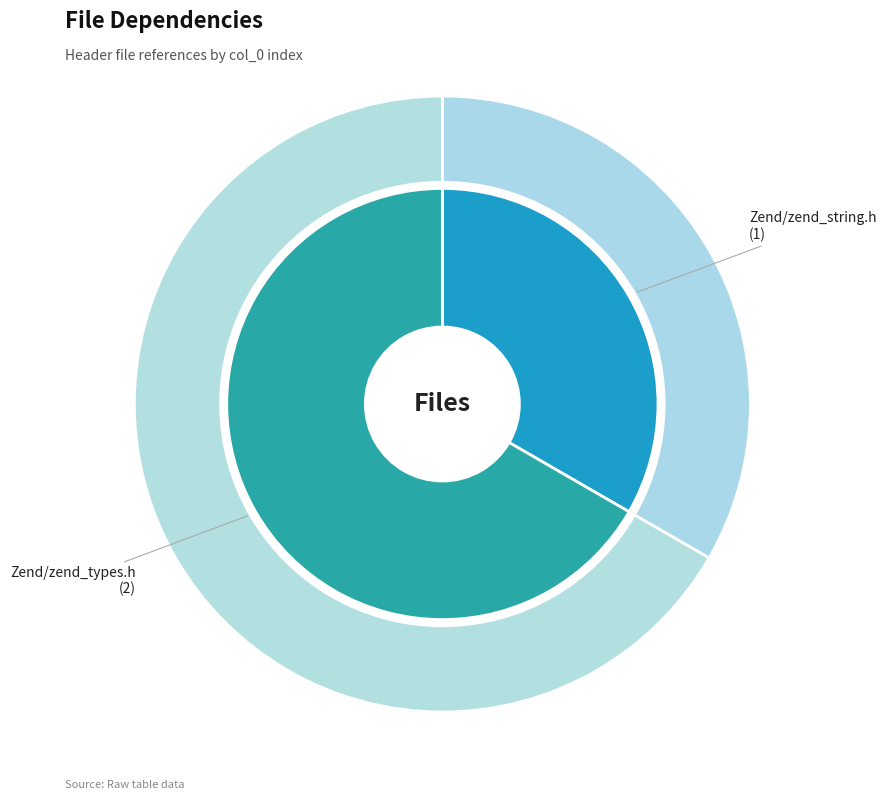

Does any single category account for the majority?

Yes